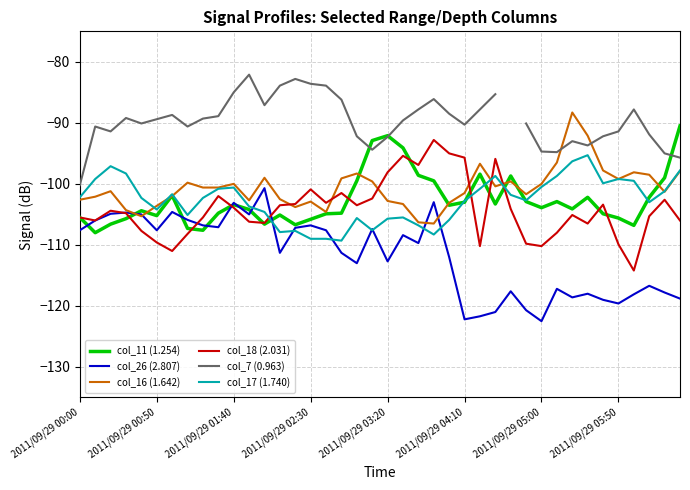

How many categories are shown in the chart?

40